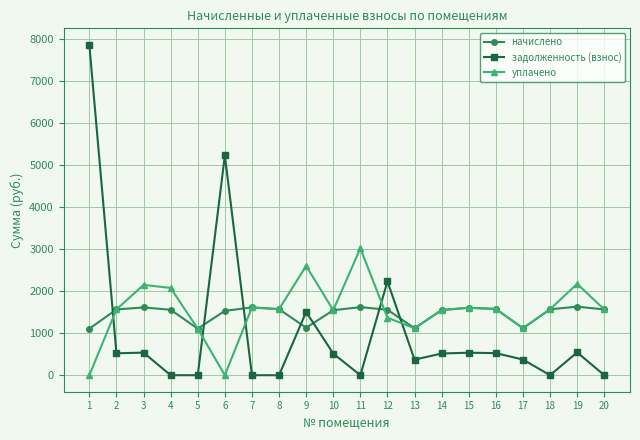

Rank the series by their maximum value, from lowest to highest.

начислено, уплачено, задолженность (взнос)